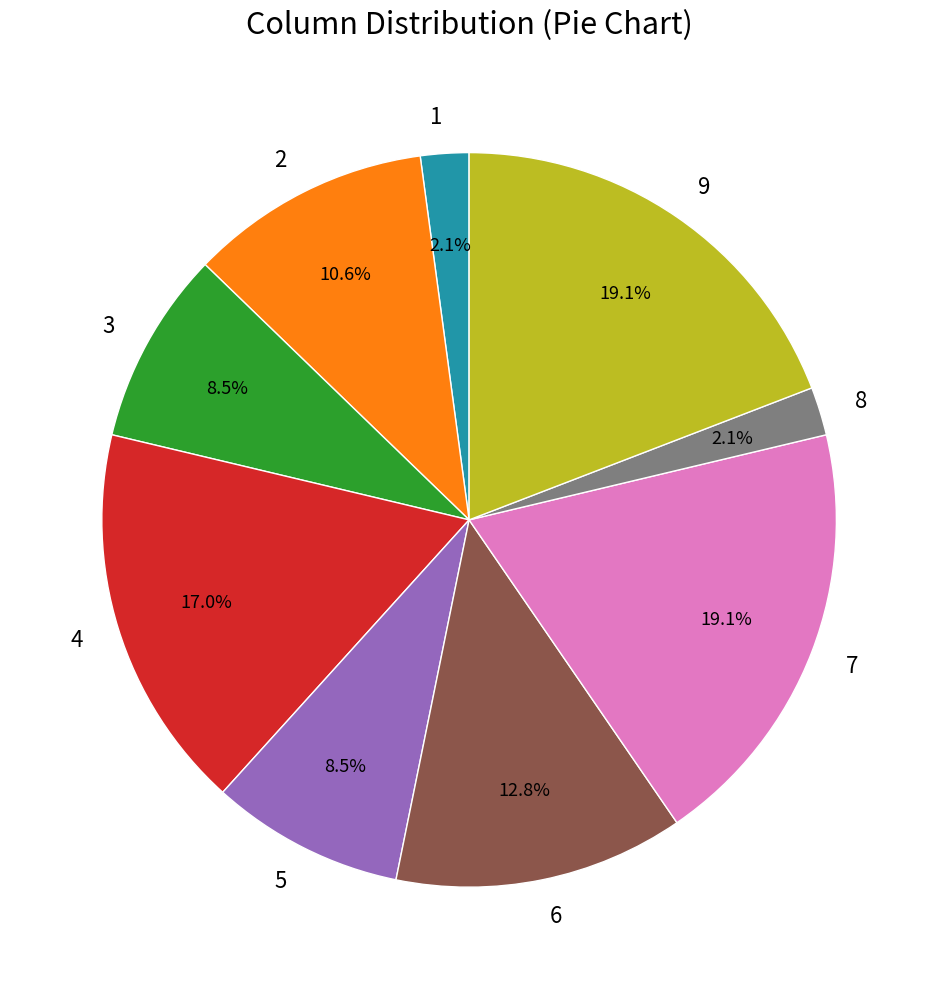

How many slices are in this pie chart?

9